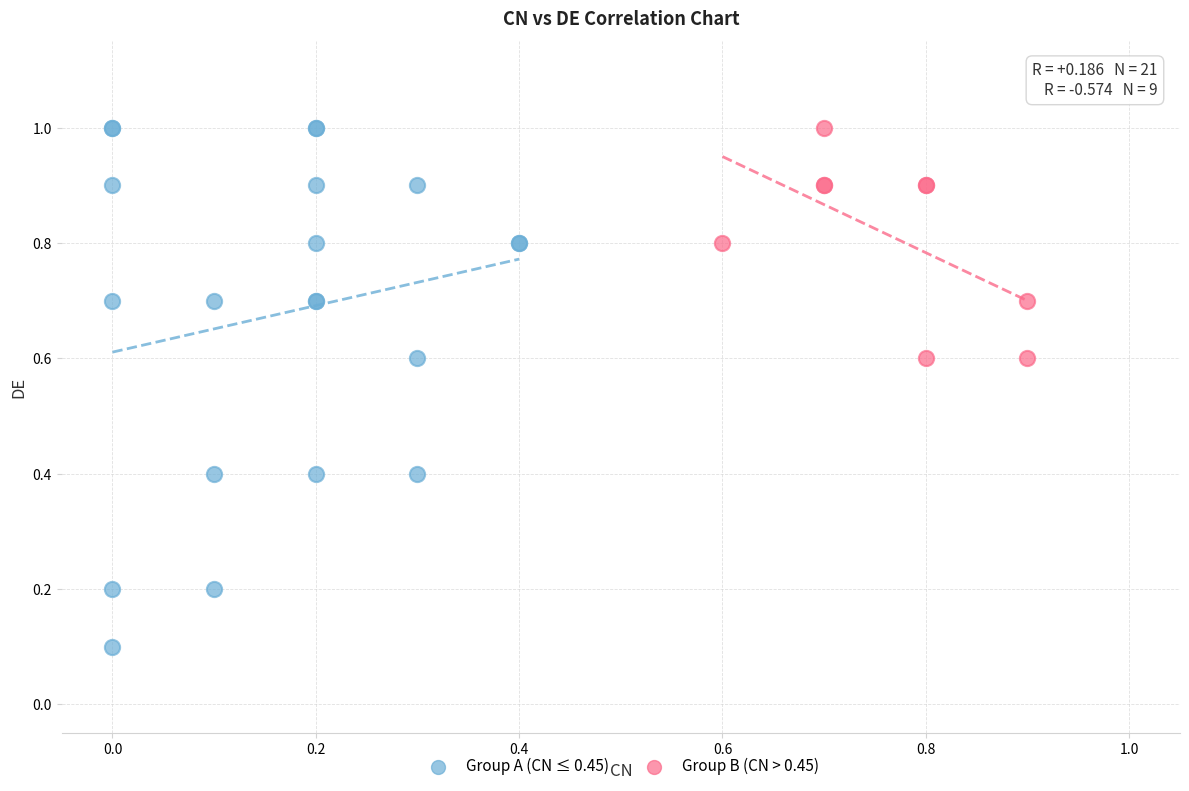

Which series has the largest Y range (max minus min)?

Group A (CN ≤ 0.45)